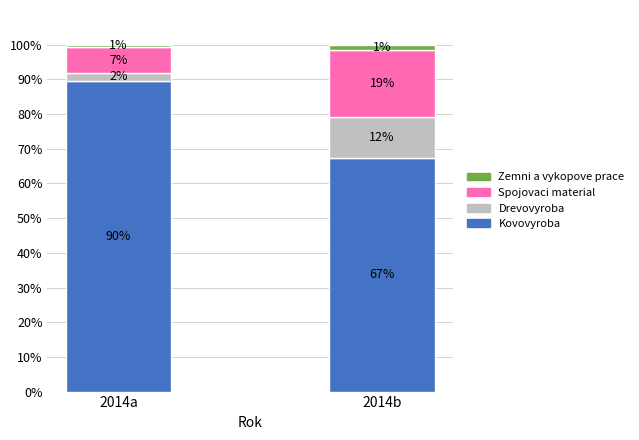

Is it true that Zemni a vykopove prace equals 1.4 at 2014b?

True